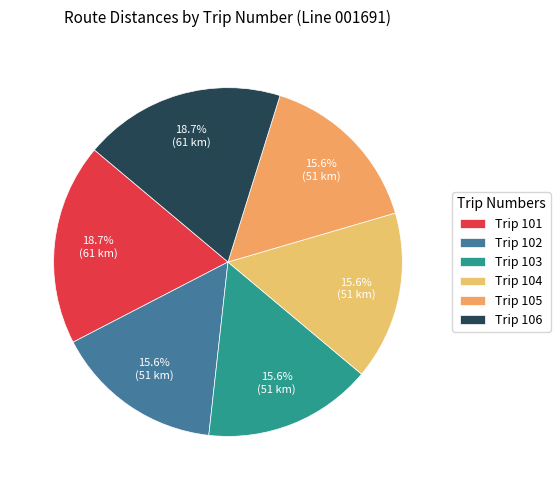

What is the smallest slice in the pie chart?

102